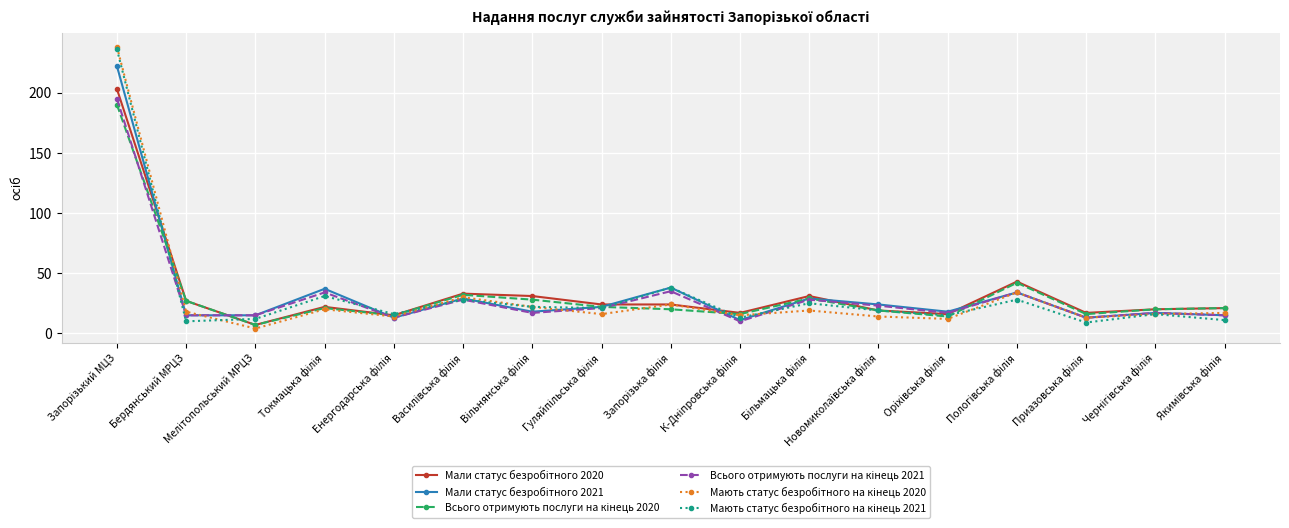

What is the greatest value displayed?

238